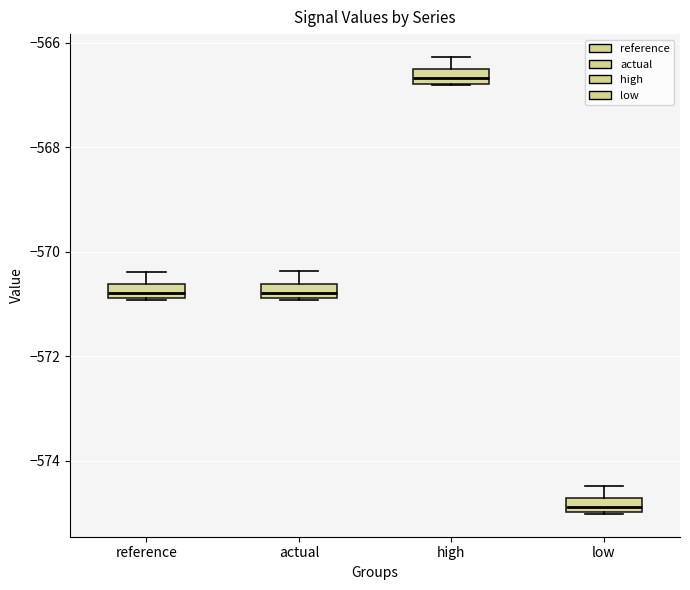

Which box has the highest median line?

high